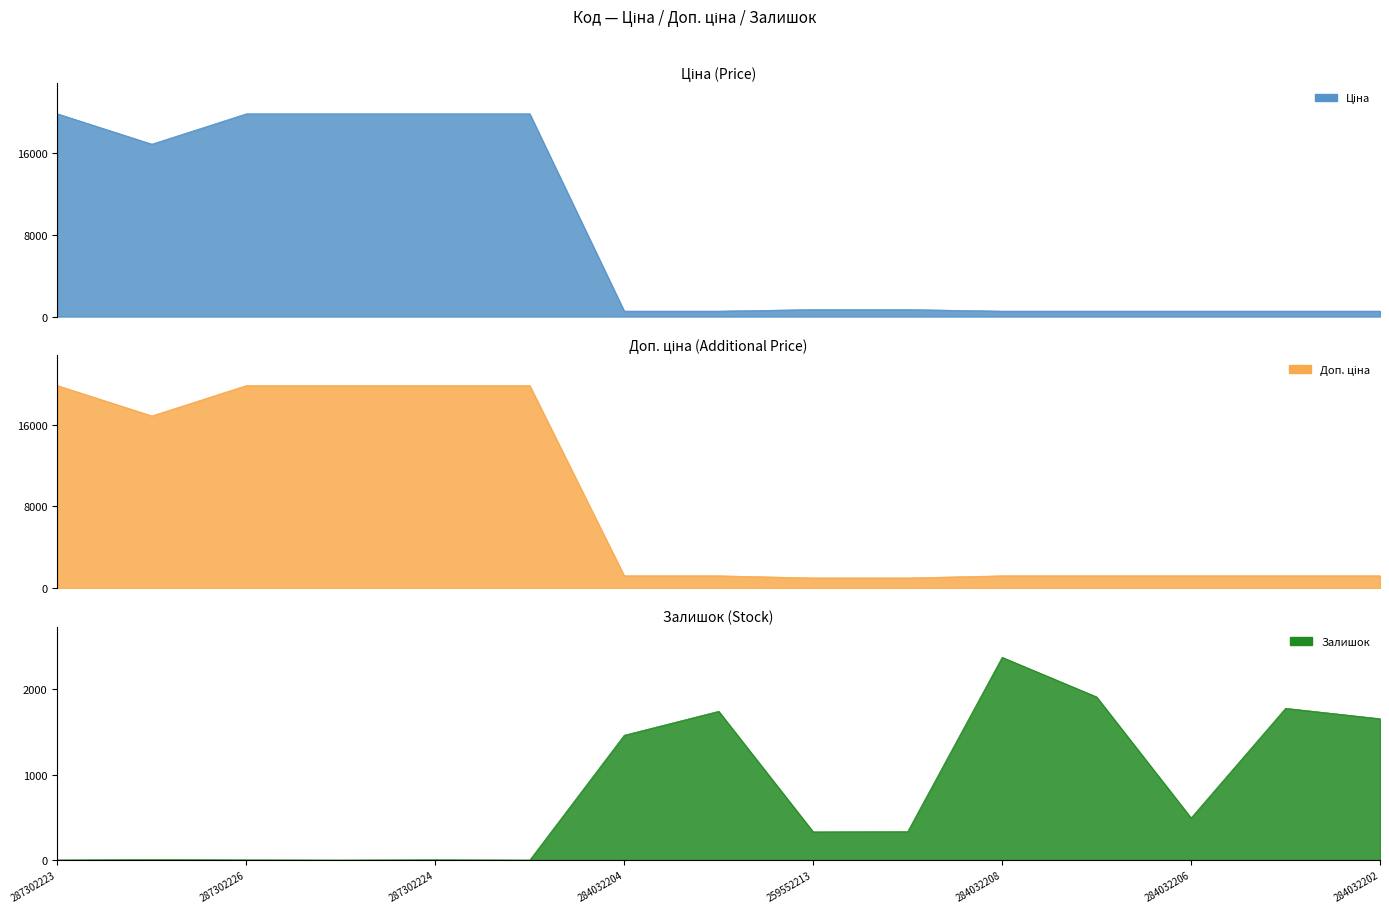

Which label corresponds to the largest value in the chart?

287302223